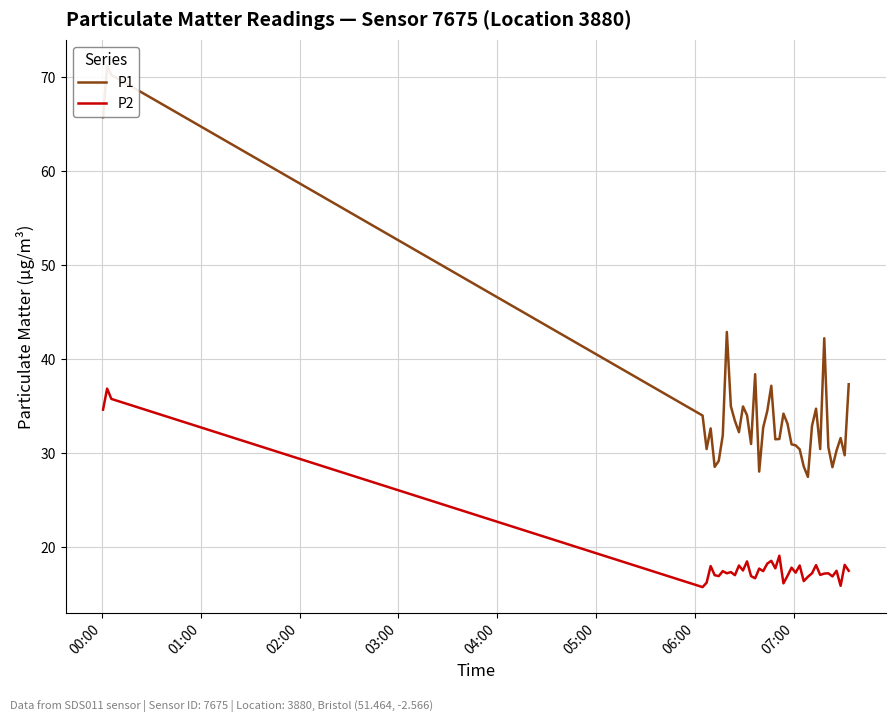

Which series has the largest range (max minus min)?

P1